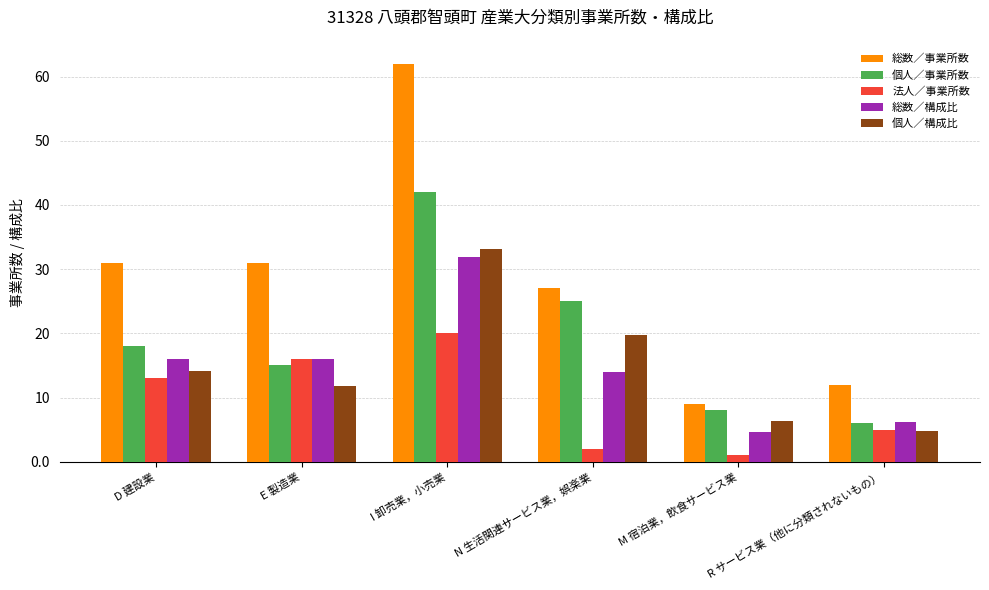

The value of 総数／構成比 at N 生活関連サービス業，娯楽業 is 6.7. True or false?

False